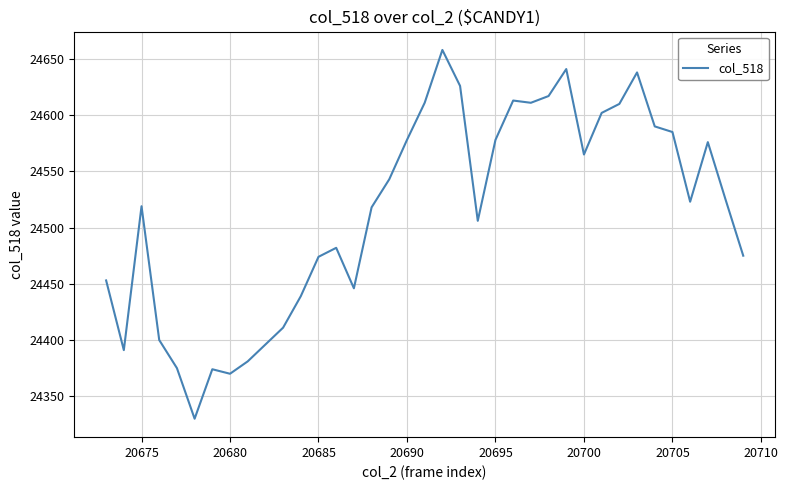

What is the smallest value displayed?

24330